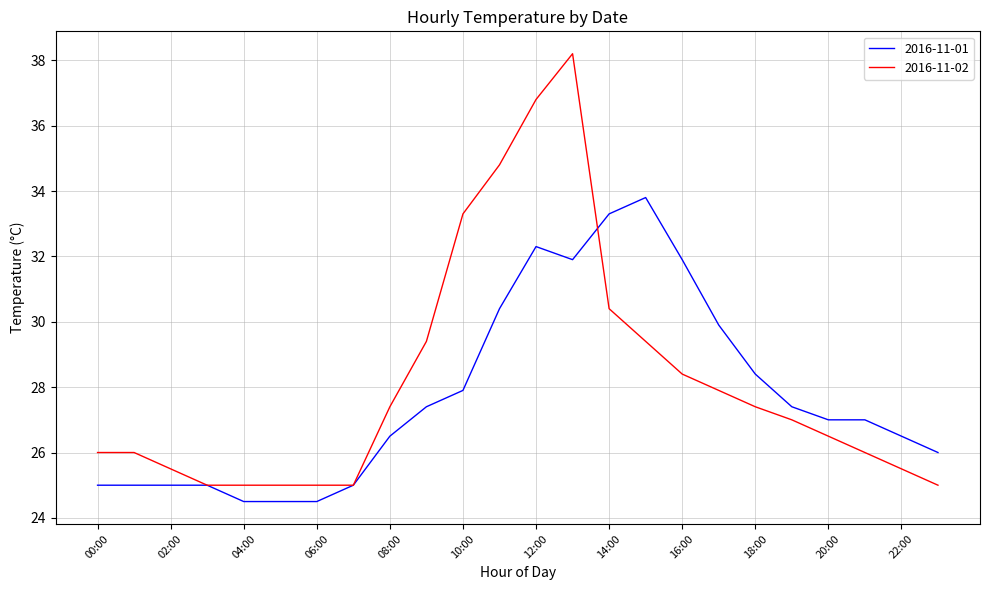

Which series has the largest range (max minus min)?

2016-11-02